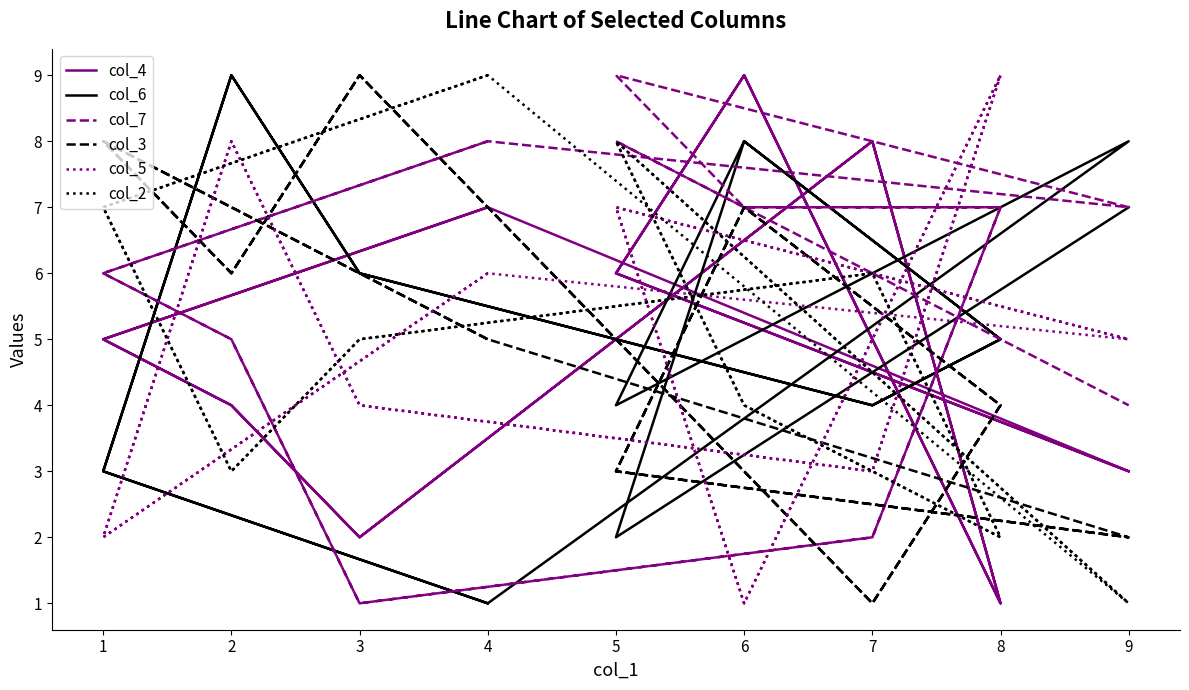

At which category does the chart reach its peak across all series?

6